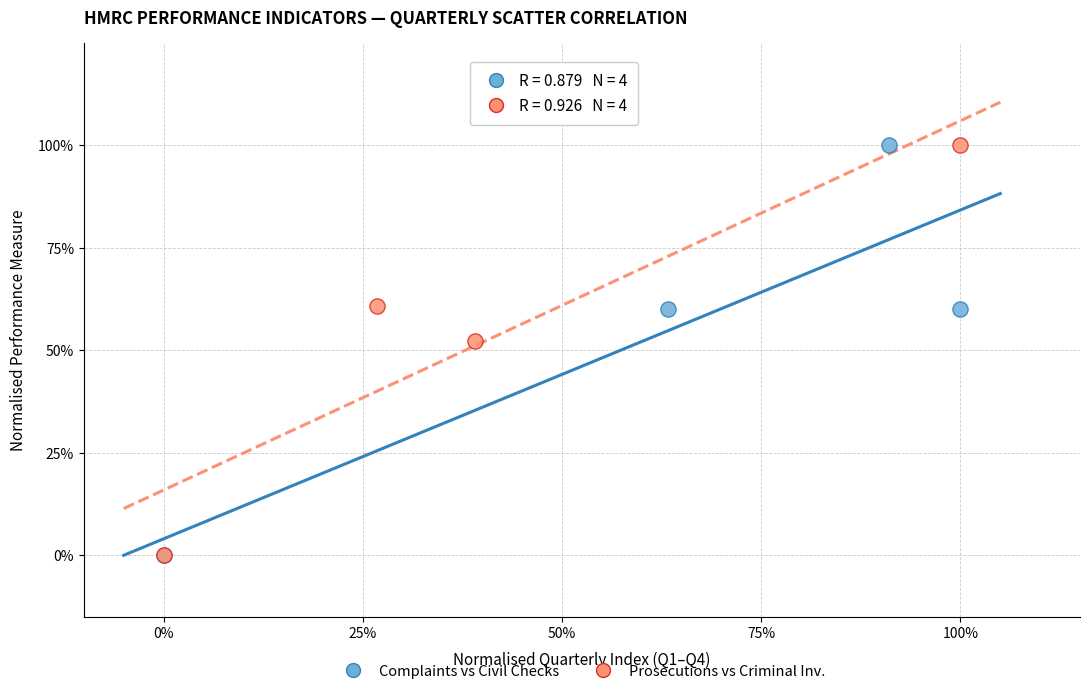

What are all the series names shown in the legend?

Complaints vs Civil Checks, Prosecutions vs Criminal Inv.